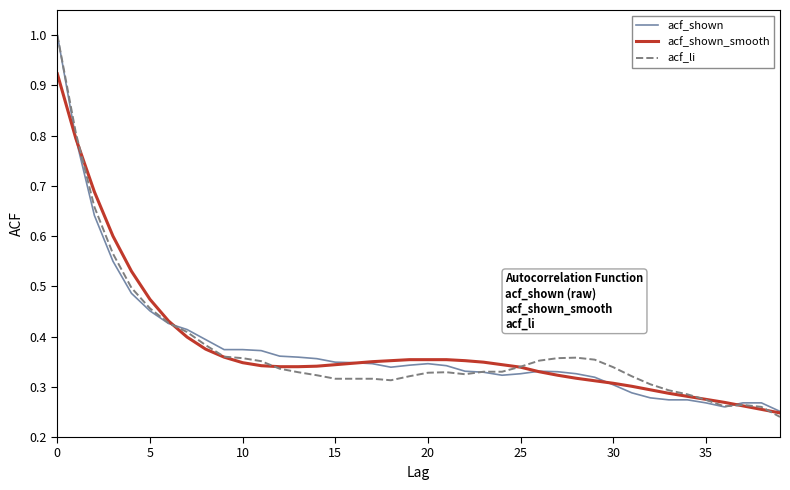

What is the highest value of the acf_shown series?

1.0